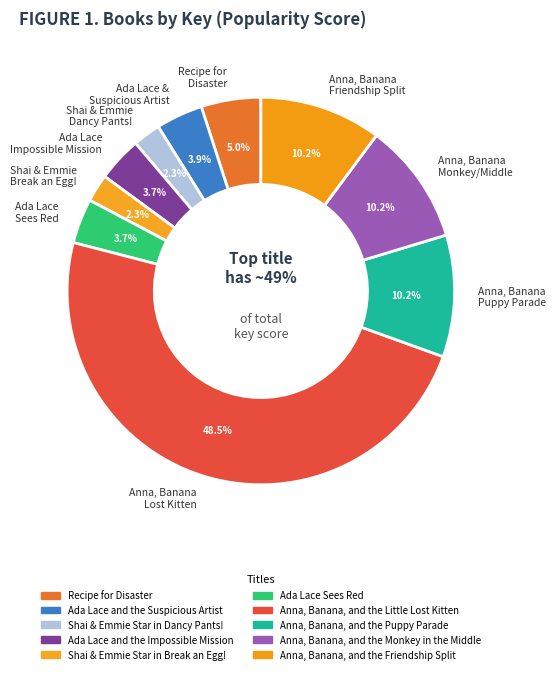

To the nearest percent, what is the difference between the Shai & Emmie Star in Break an Egg! and Recipe for Disaster slice percentages?

3%